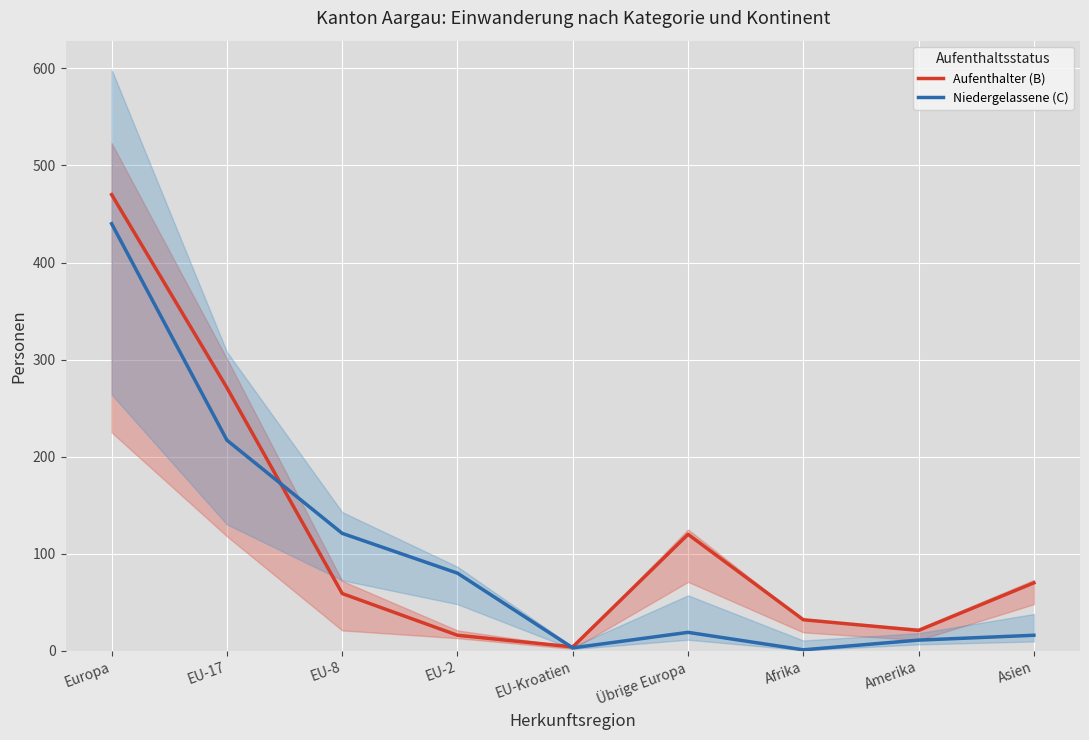

What is the label of the 5th point from the right?

EU-Kroatien